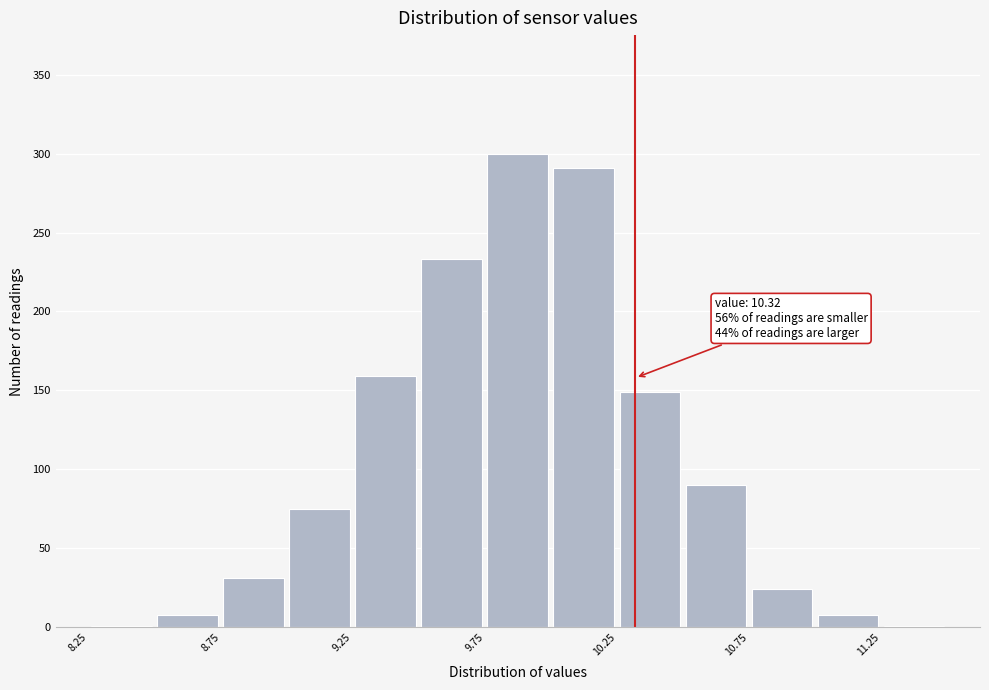

Over which range of the x-axis is the bar tallest?

9.75 to 10.00